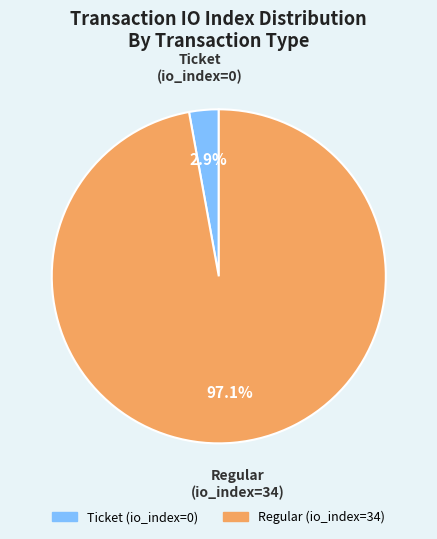

Is there any slice that represents more than half of the pie?

Yes